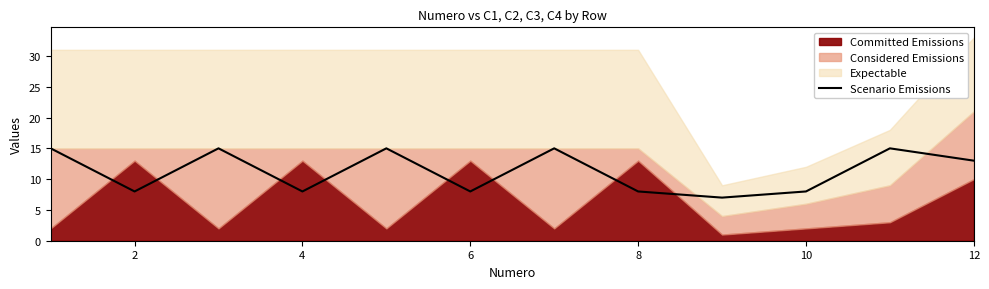

What is the lowest value of the Scenario Emissions series?

7